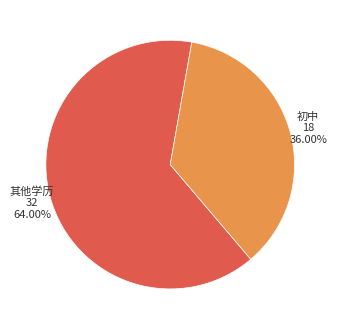

Is there a majority slice in this chart?

Yes